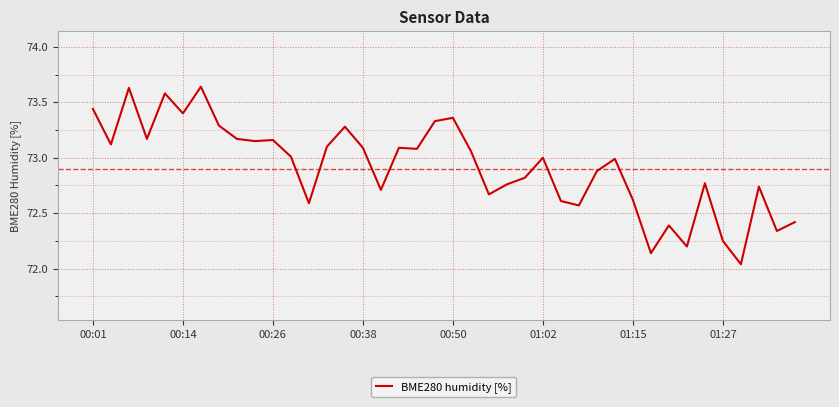

What is the difference between the maximum and minimum values?

1.6